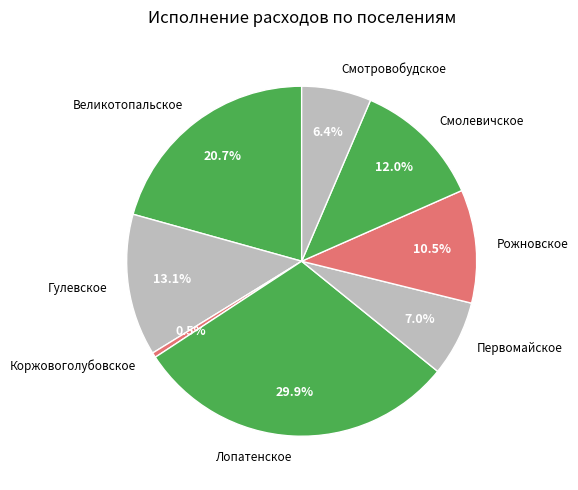

How many segments does this pie chart have?

8